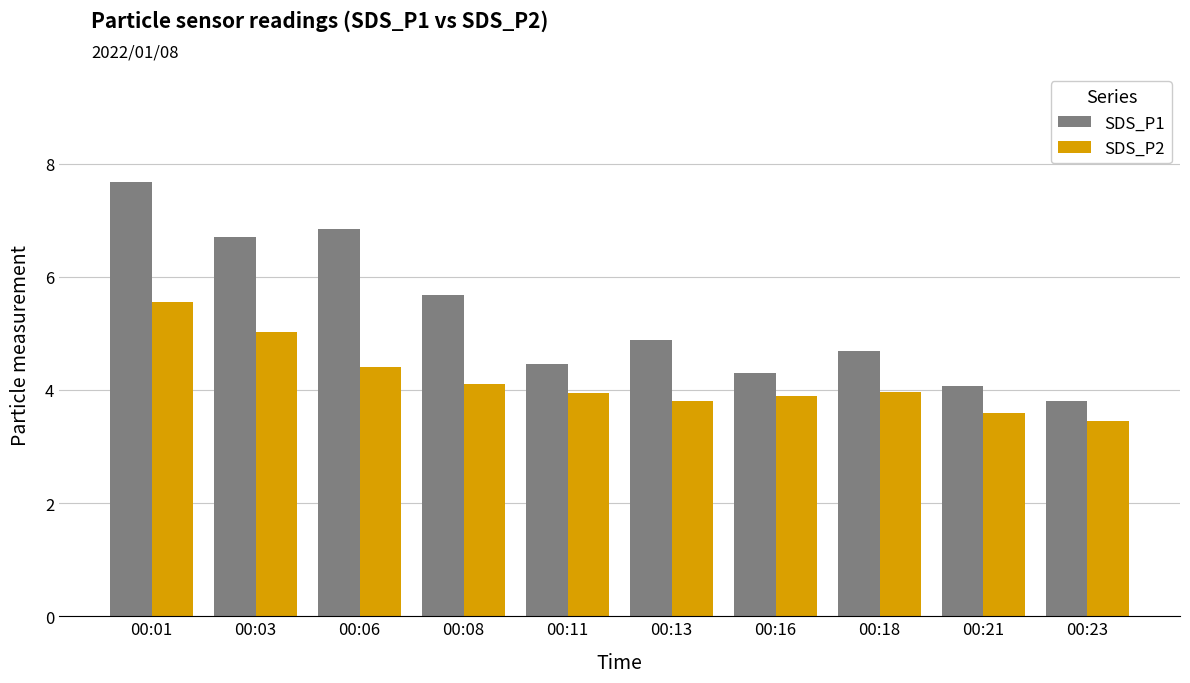

The value of SDS_P1 at 00:03 is 6.7. True or false?

True